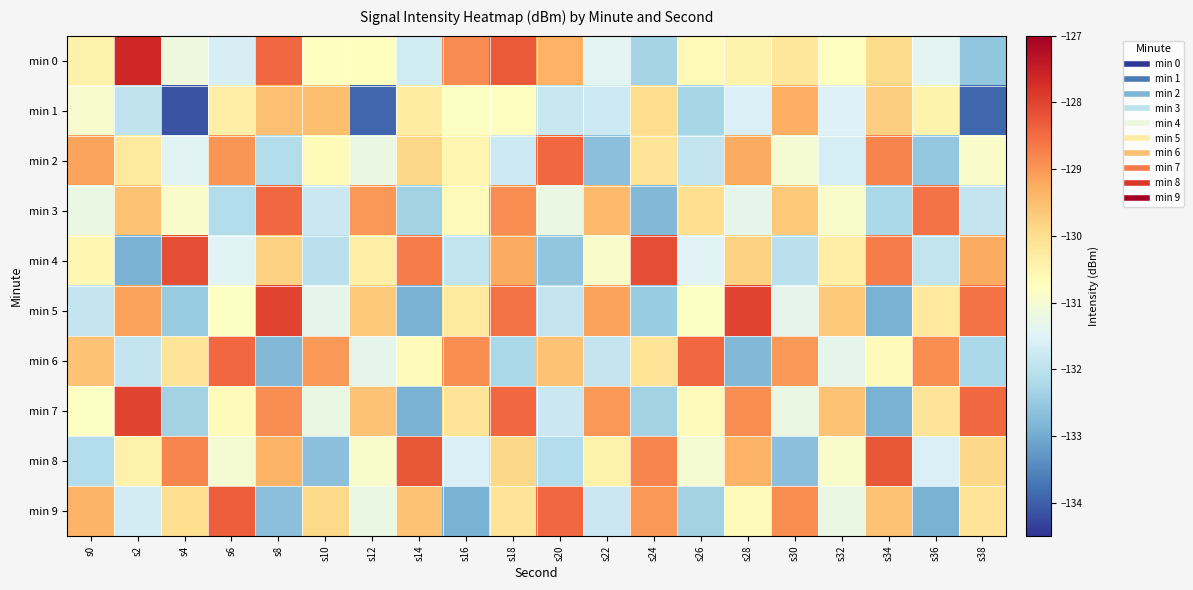

Which has a higher value, s30 or s18?

s18